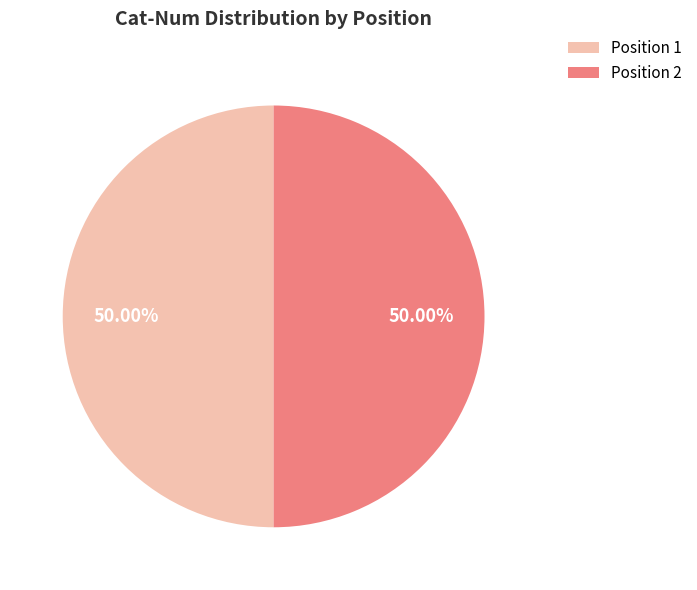

Do Position 1 and Position 2 together represent more than half of the pie?

Yes